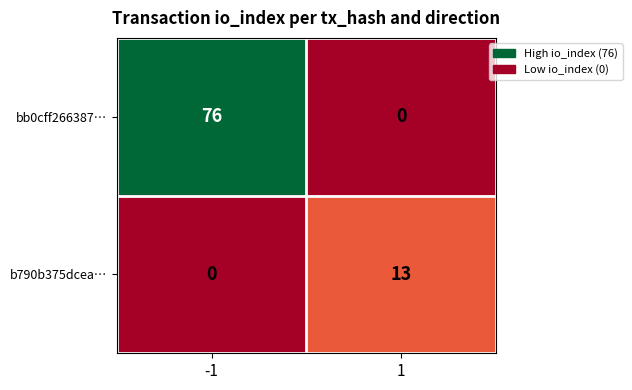

Which series has the largest total across all categories?

bb0cff266387…